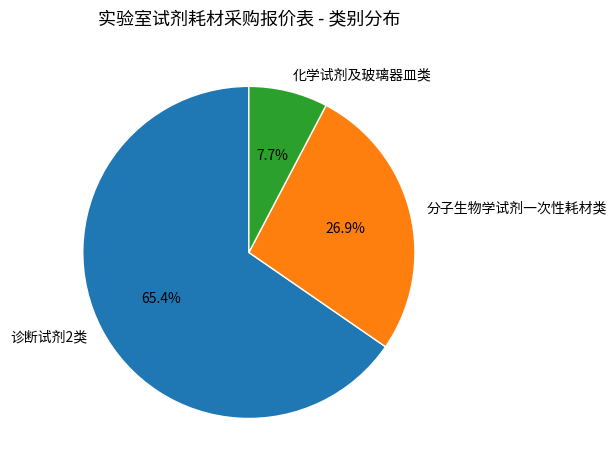

To the nearest percent, what is the combined percentage of 诊断试剂2类 and 分子生物学试剂一次性耗材类?

92%